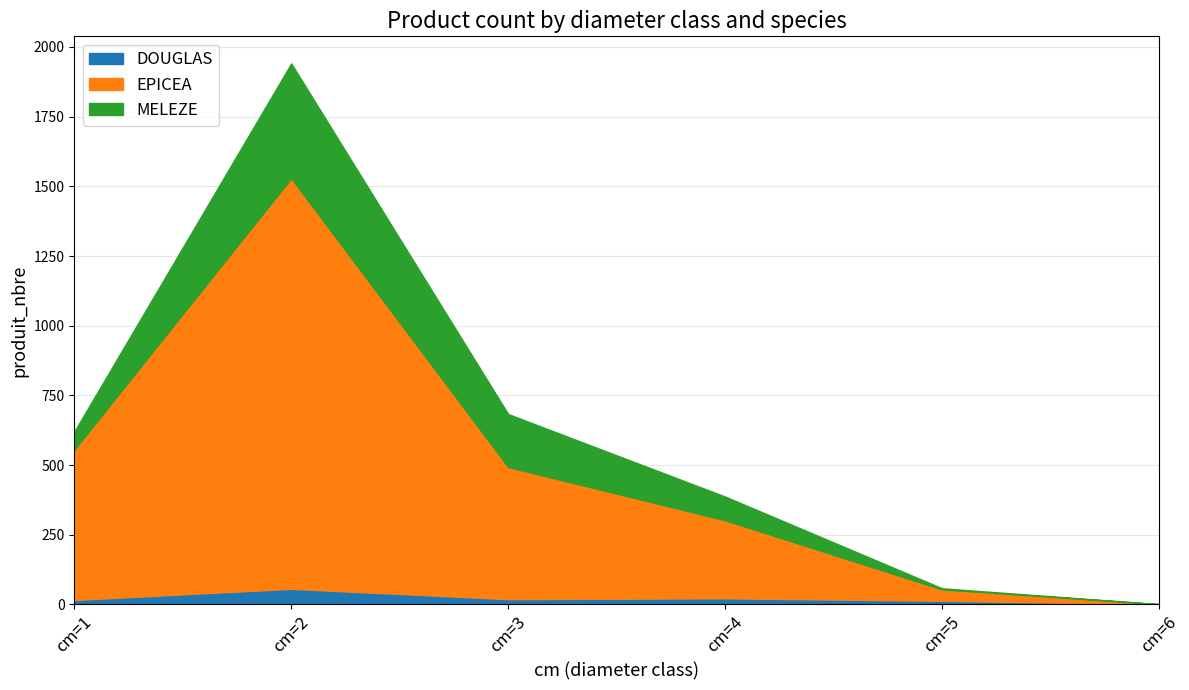

Between which two adjacent categories do DOUGLAS and EPICEA first intersect?

cm=5 and cm=6